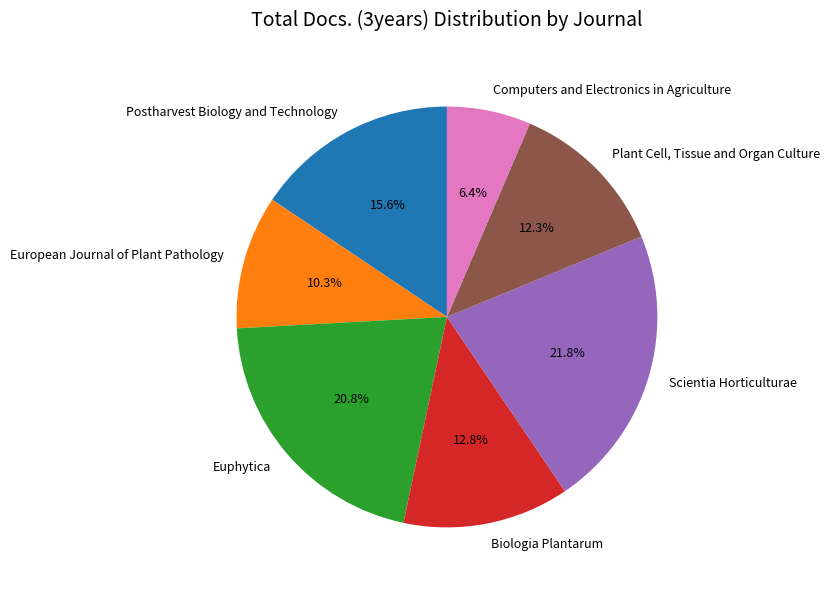

What is the smallest slice in the pie chart?

Computers and Electronics in Agriculture